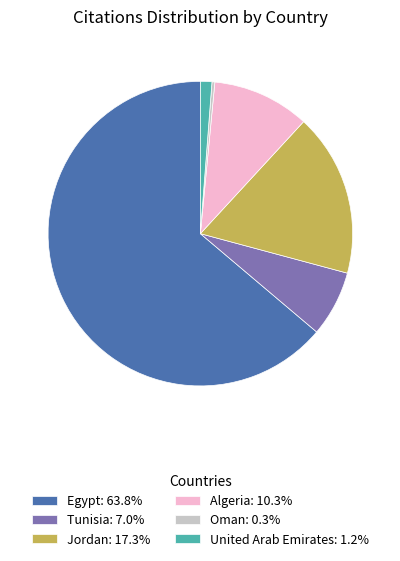

How many slices are in this pie chart?

6